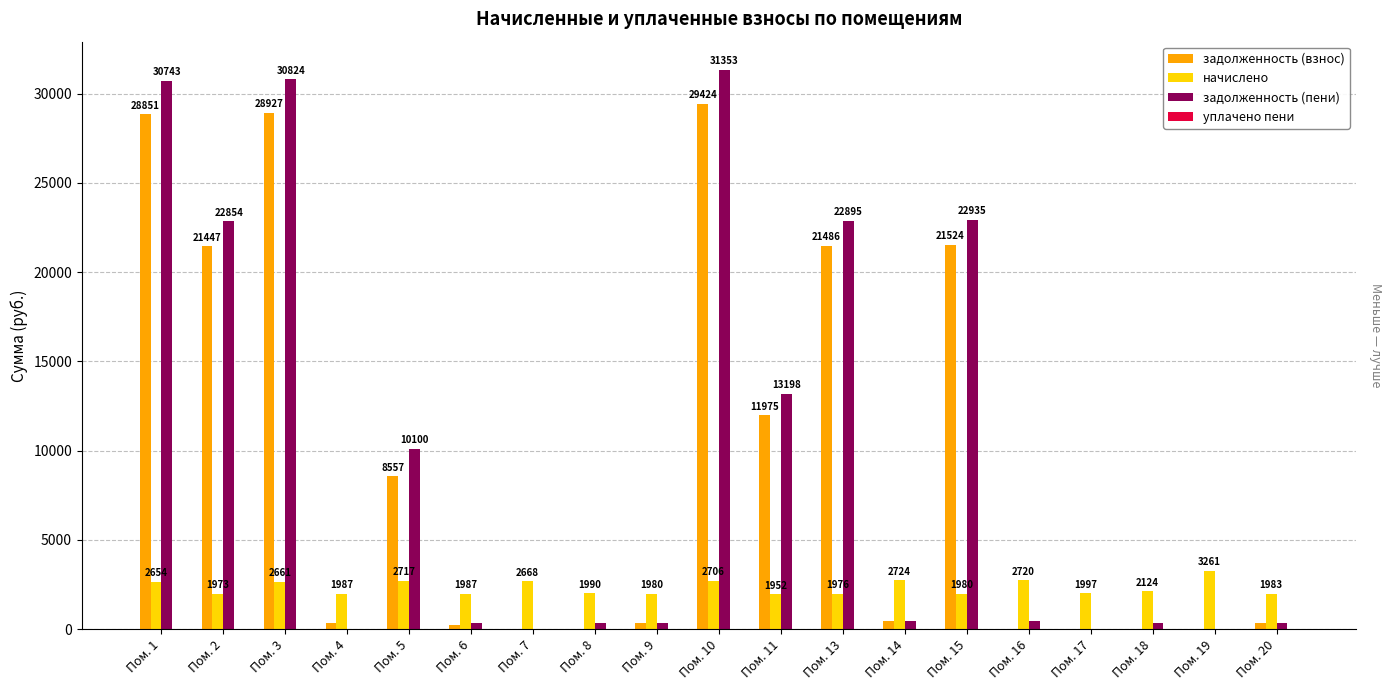

What is the total value across all series at Пом. 15?

46438.5